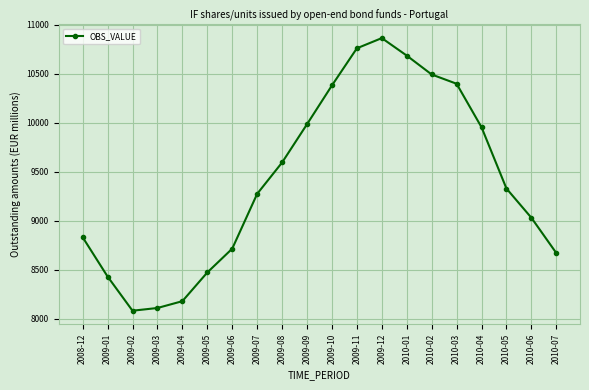

Reading right to left, list all the values displayed in this chart.

8669.9	9030.2	9328.8	9954.8	10399.1	10493.8	10686.9	10865.5	10761.3	10382.0	9985.8	9594.8	9274.4	8714.5	8471.3	8178.3	8108.5	8080.8	8429.9	8831.4